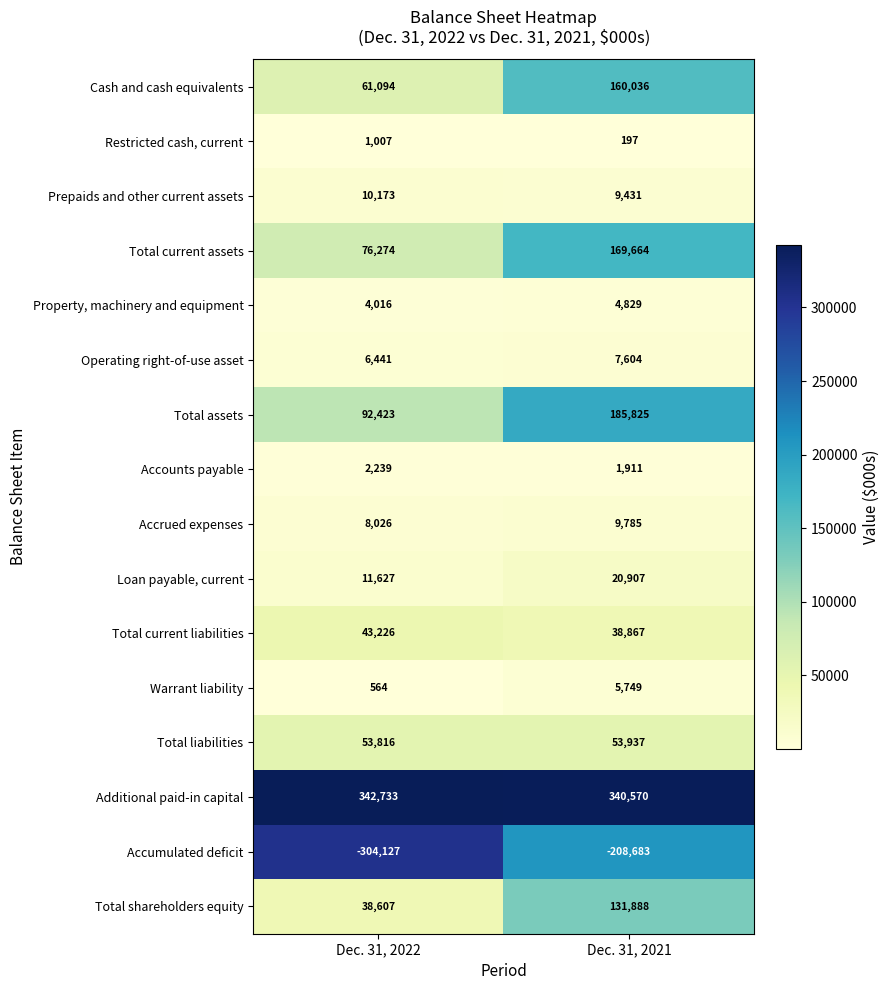

Which series has the largest total across all categories?

Additional paid-in capital